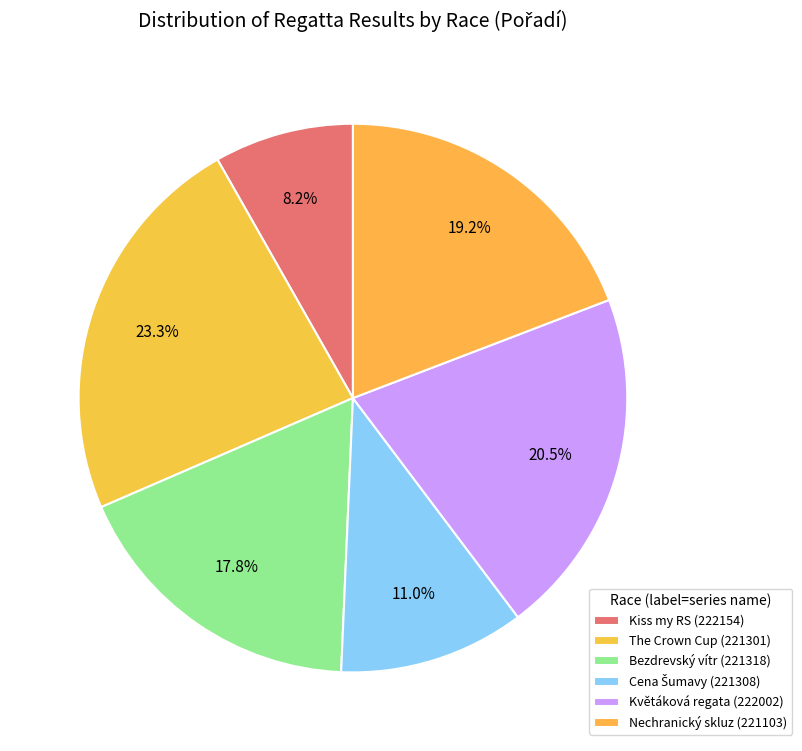

To the nearest percent, what portion does Nechranický skluz (221103) represent?

19%